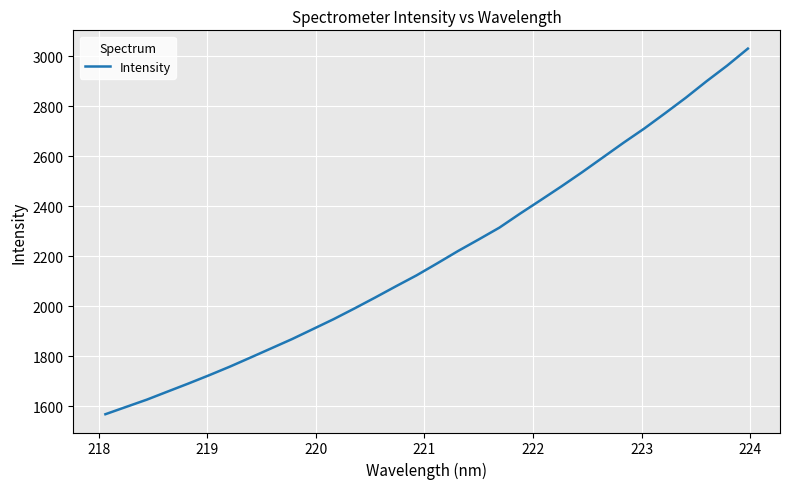

What is the minimum value shown in the chart?

1567.7